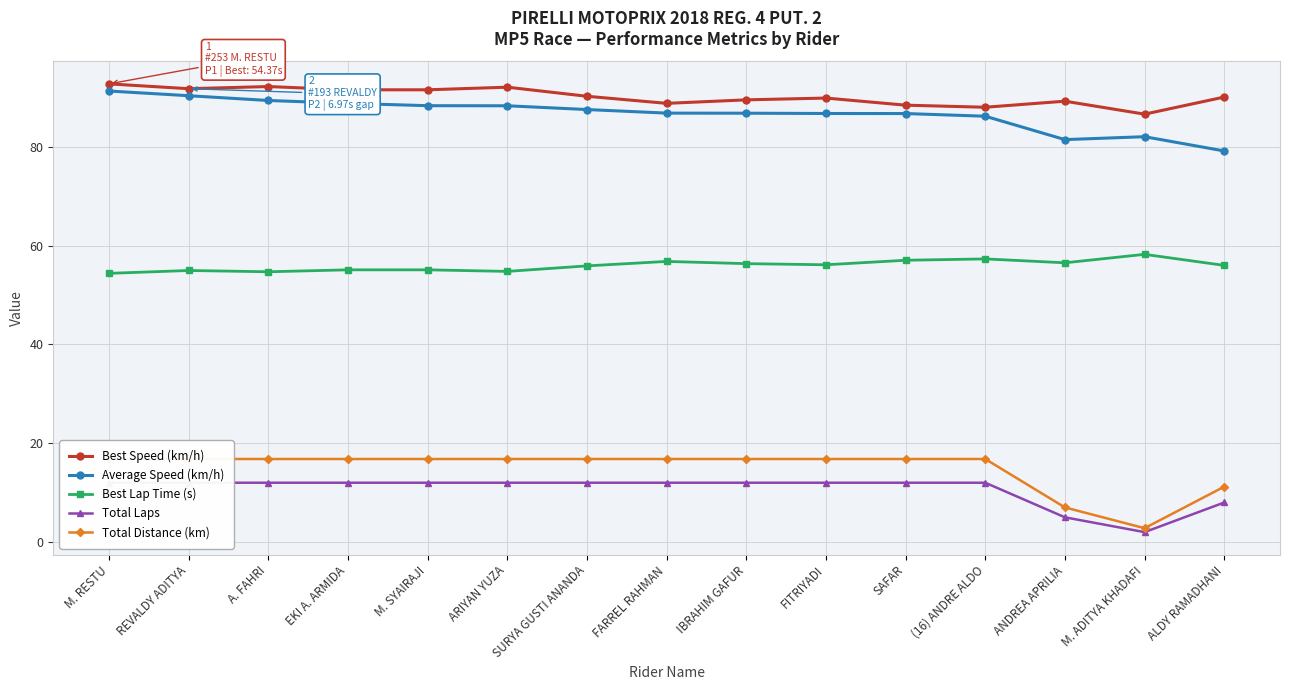

Which series has the largest total across all categories?

Best Speed (km/h)